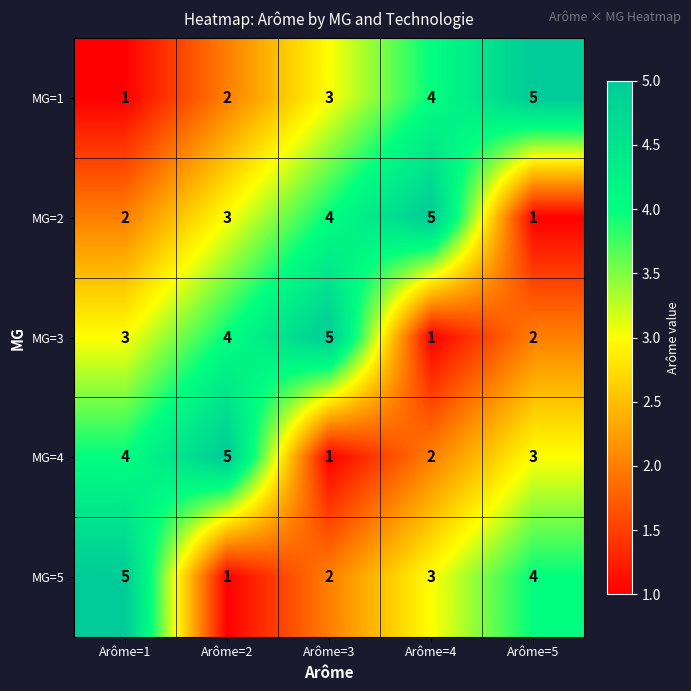

Reading left to right, list all the values displayed in this chart.

MG=1: Arôme=1=1	Arôme=2=2	Arôme=3=3	Arôme=4=4	Arôme=5=5
MG=2: Arôme=1=2	Arôme=2=3	Arôme=3=4	Arôme=4=5	Arôme=5=1
MG=3: Arôme=1=3	Arôme=2=4	Arôme=3=5	Arôme=4=1	Arôme=5=2
MG=4: Arôme=1=4	Arôme=2=5	Arôme=3=1	Arôme=4=2	Arôme=5=3
MG=5: Arôme=1=5	Arôme=2=1	Arôme=3=2	Arôme=4=3	Arôme=5=4